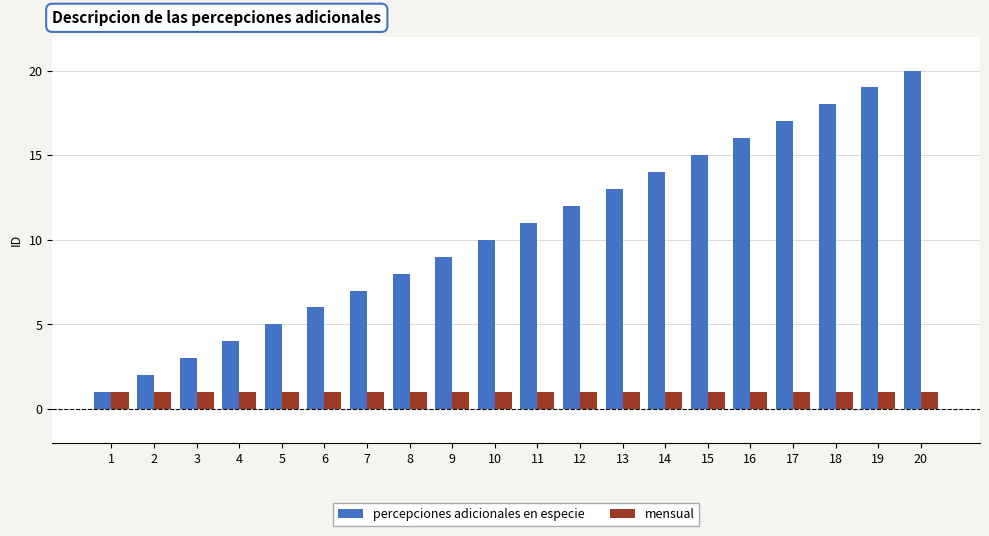

What is the difference between the second highest and second lowest values in the percepciones adicionales en especie series?

17